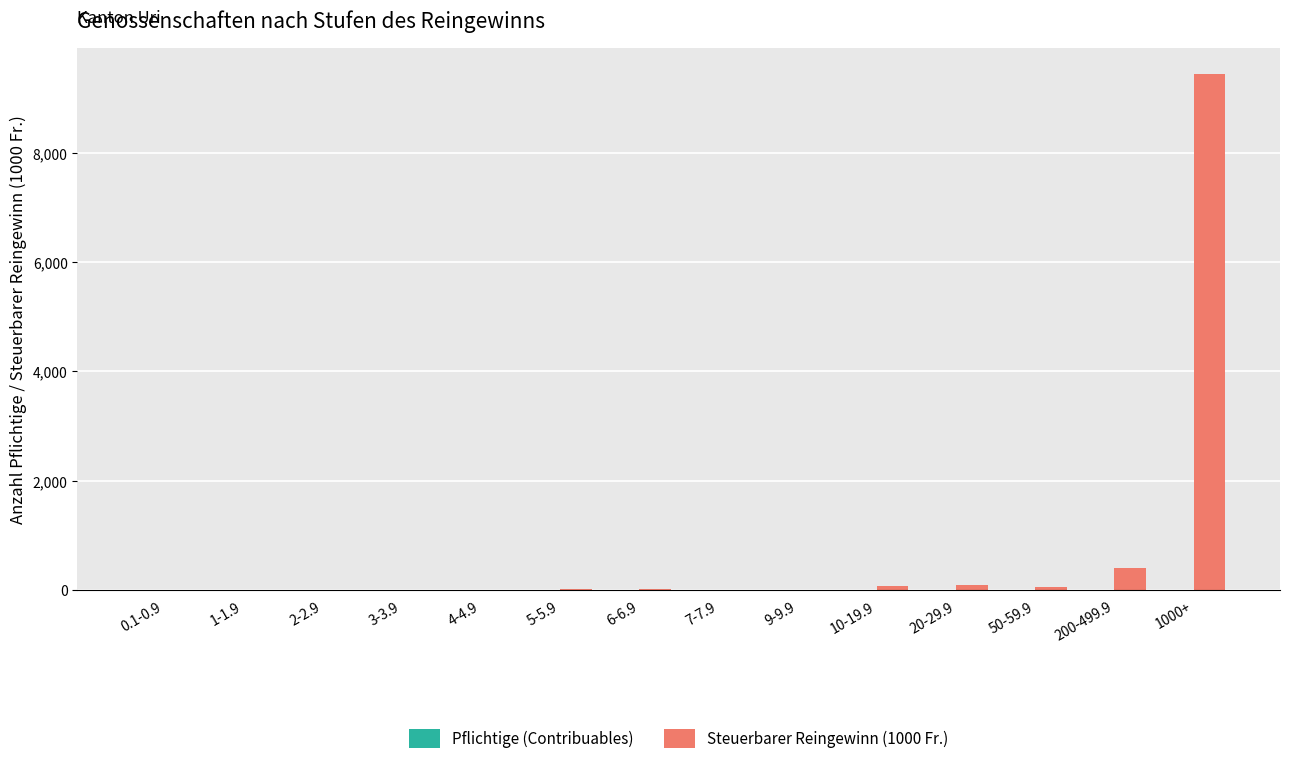

Where is Steuerbarer Reingewinn (1000 Fr.) nearest to the value 4726?

200-499.9